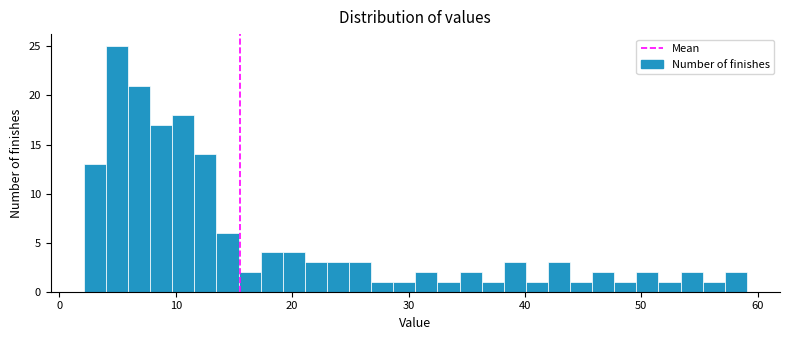

Around what value on the x-axis is the tallest bar? Give the approximate position of its centre, as read against the axis.

5